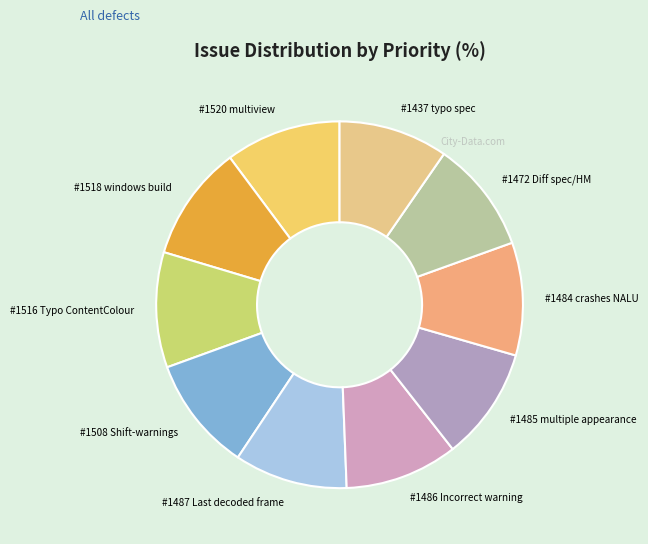

What is the ratio of the value at #1508 Shift-warnings to the value at #1486 Incorrect warning?

1.0